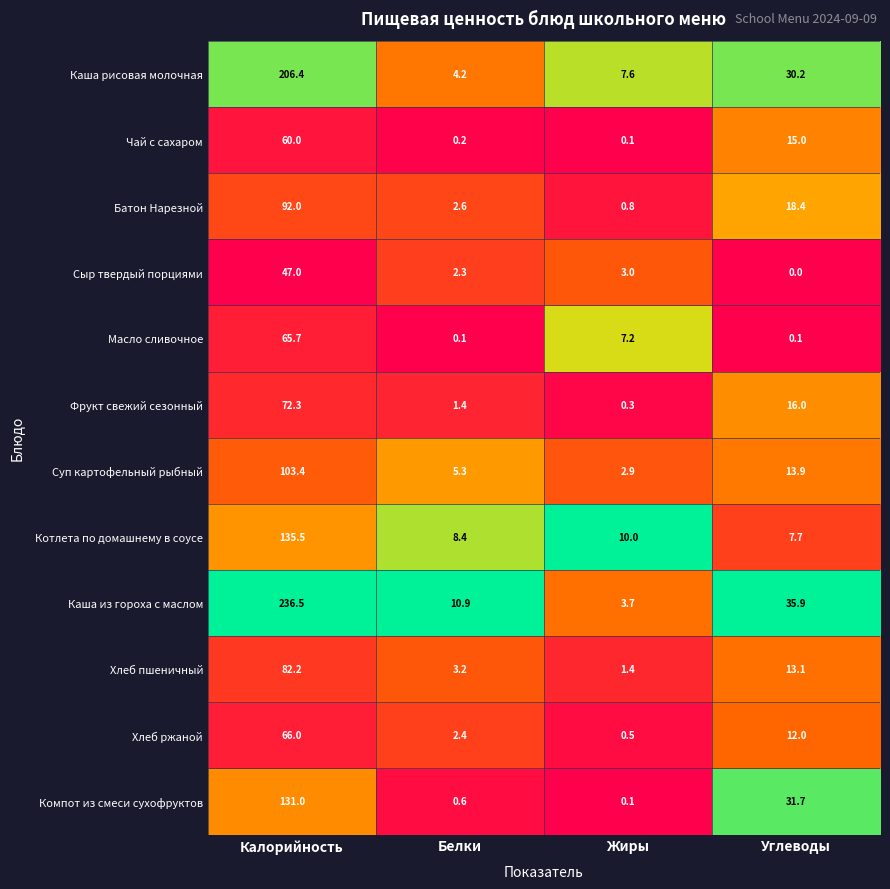

Which label corresponds to the largest value in the chart?

Калорийность